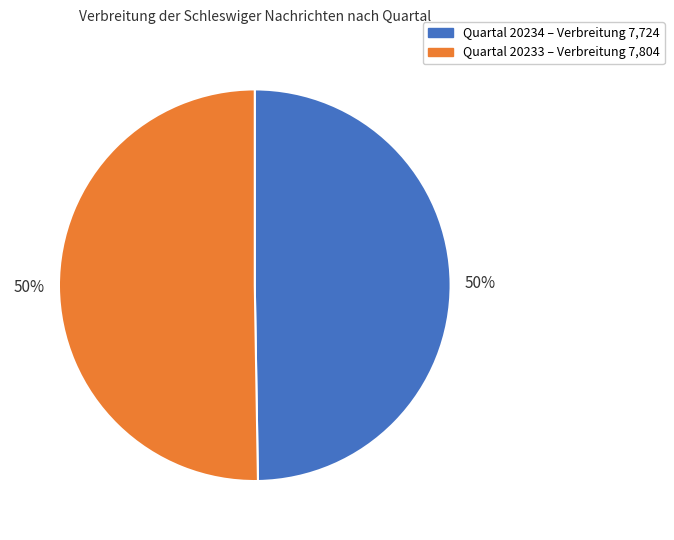

To the nearest percent, what is the average slice percentage?

50%